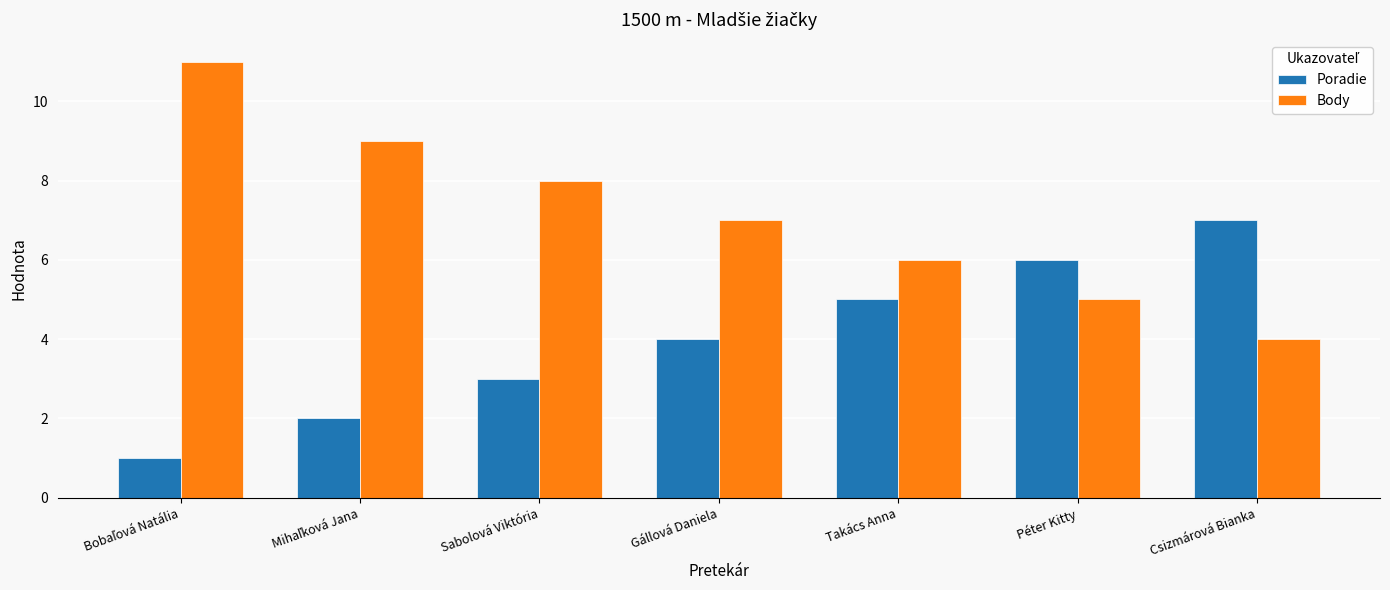

Is the value of Body at Sabolová Viktória greater than the value of Poradie at Gállová Daniela?

Yes